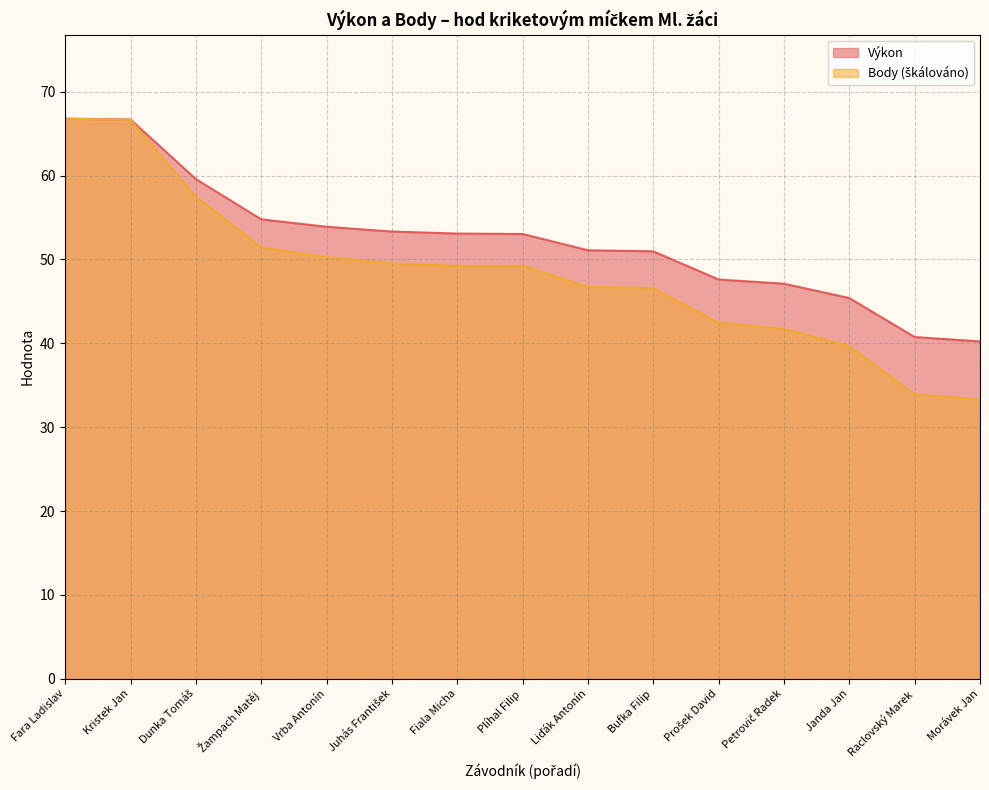

At Bufka Filip, list the series in order from largest to smallest.

Výkon, Body